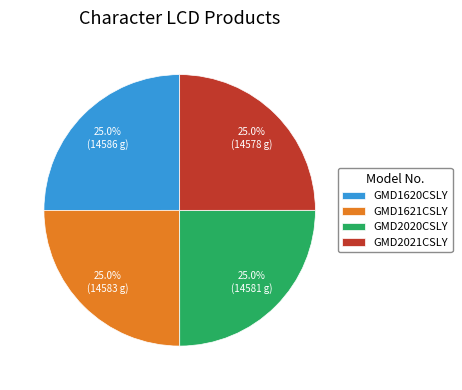

Is there a majority slice in this chart?

No